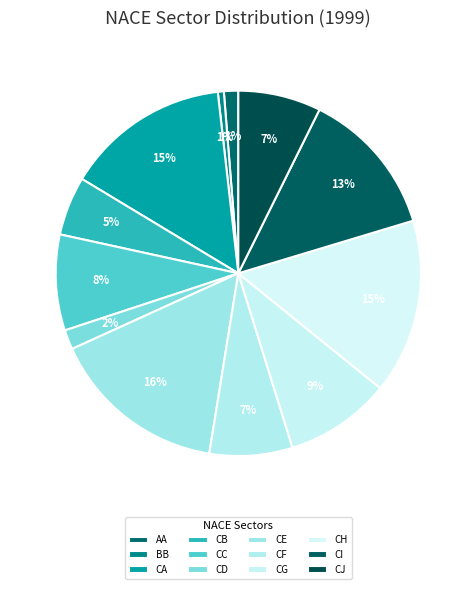

How many segments does this pie chart have?

12